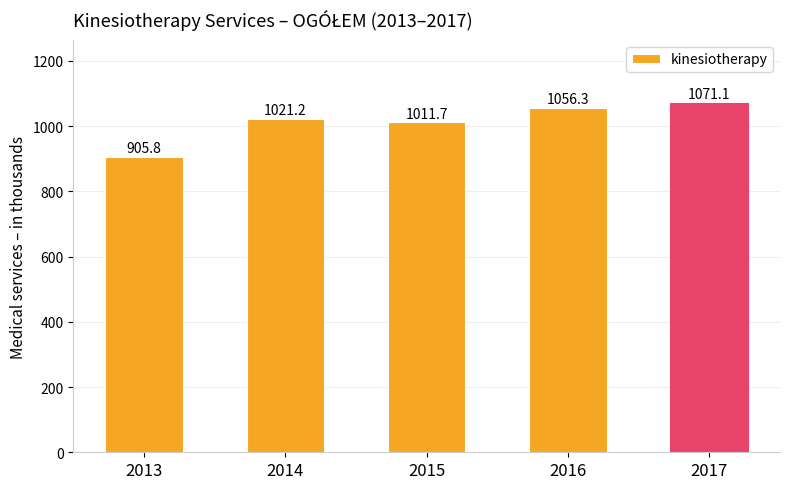

The chart shows a value of 1597.3 at 2015. True or false?

False